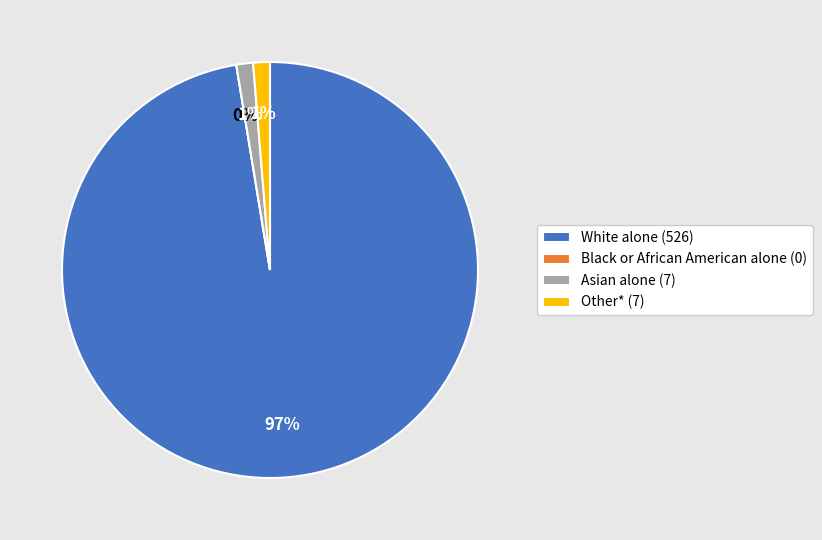

What is the smallest slice in the pie chart?

Black or African American alone (0)